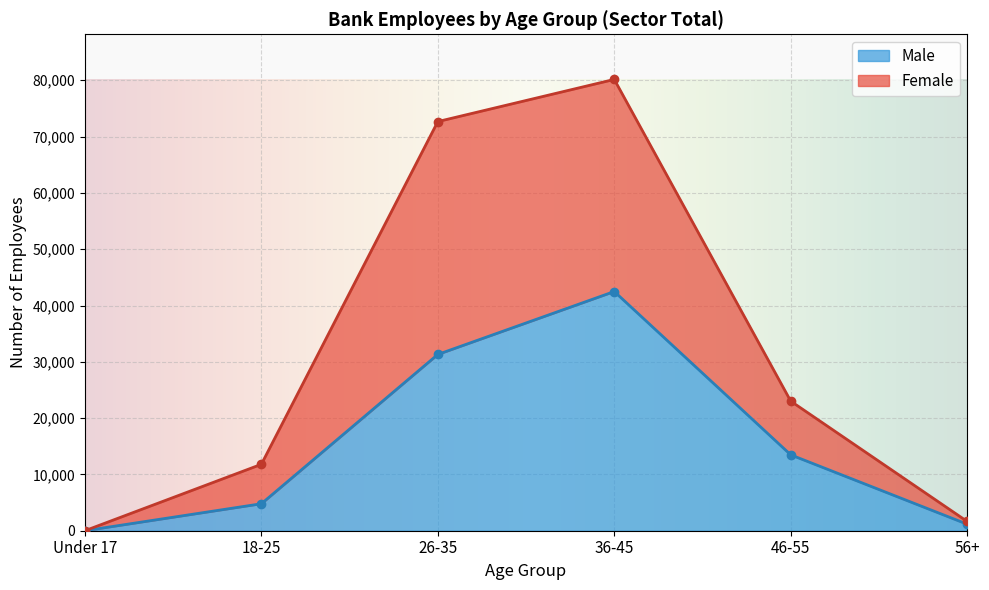

The value of Male at 18-25 is 4790. True or false?

True